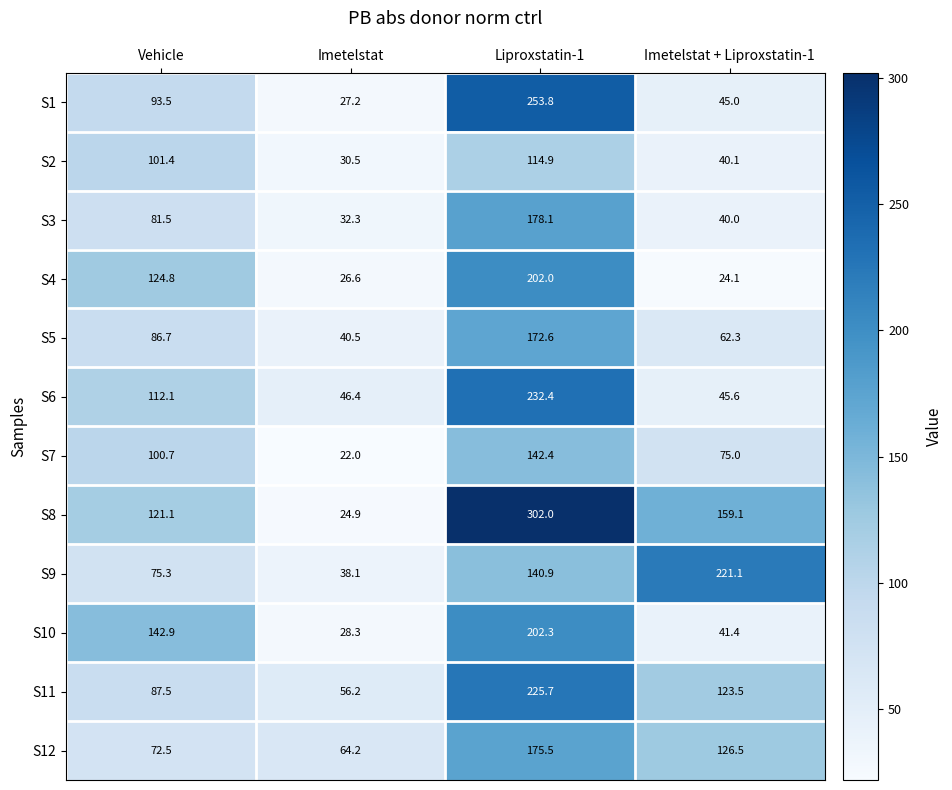

What is the sum of all S8 values?

607.1